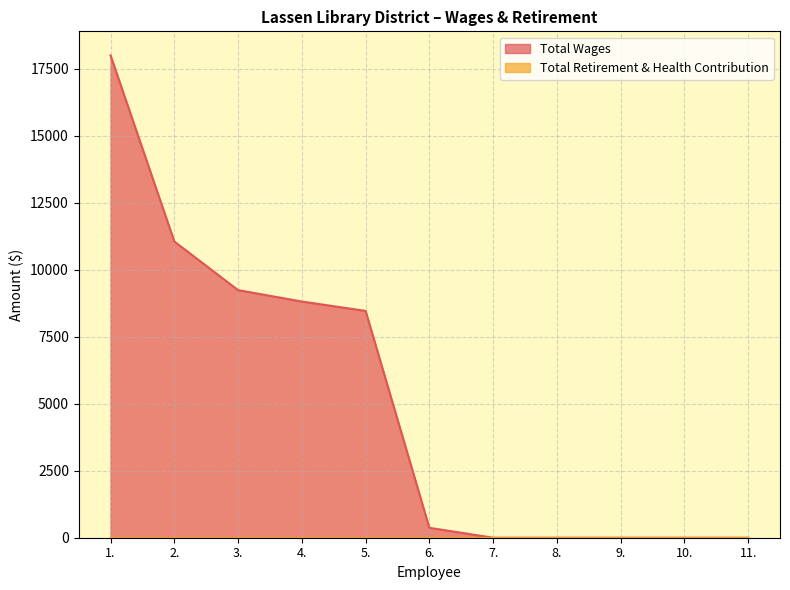

How many series are shown in this chart?

2